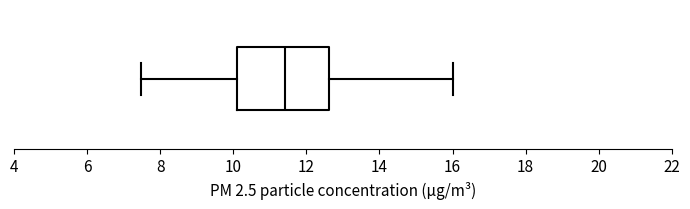

Transcribe this box plot: give where the median line is, the range the box spans, and where the two whiskers end, as read against the x-axis. The values are not printed on the chart, so give them approximately, as read against the axis.

median 11.4, box 10.0 to 12.6, whiskers 7.4 to 16.0